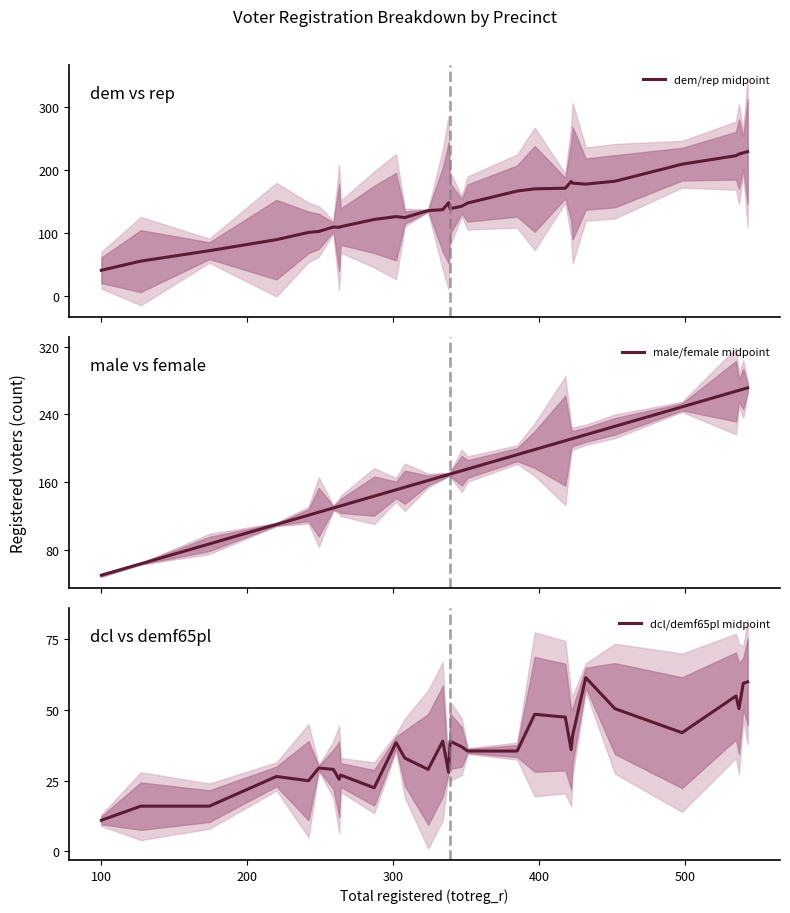

What is the highest value of the dem/rep midpoint series?

229.5